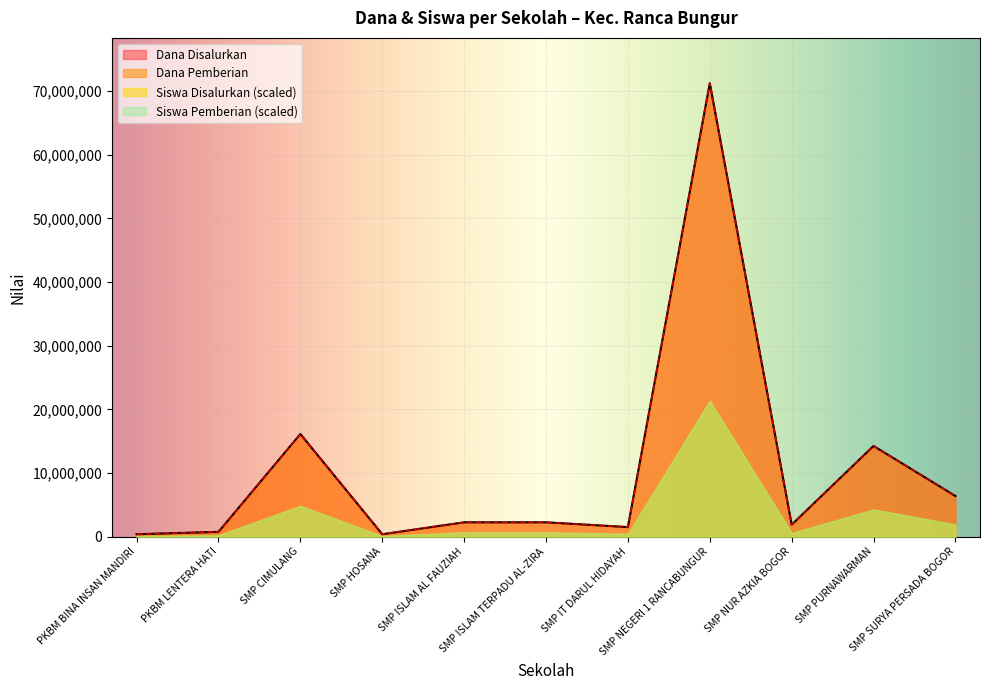

True or false: Dana Pemberian has more than 2 points higher than both neighbors.

True